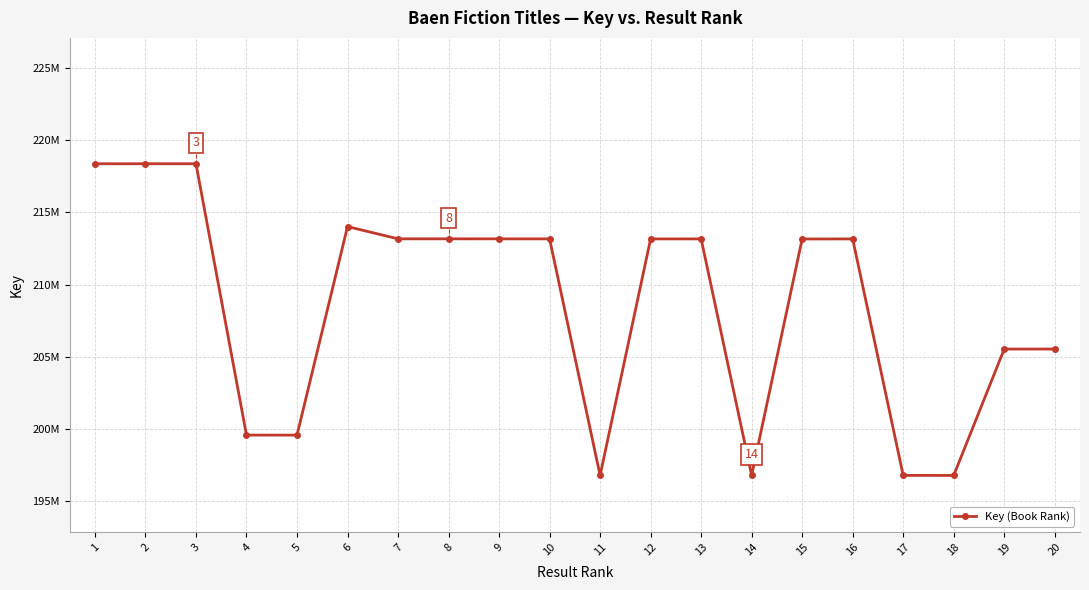

At which label is the value closest to 207565578?

19